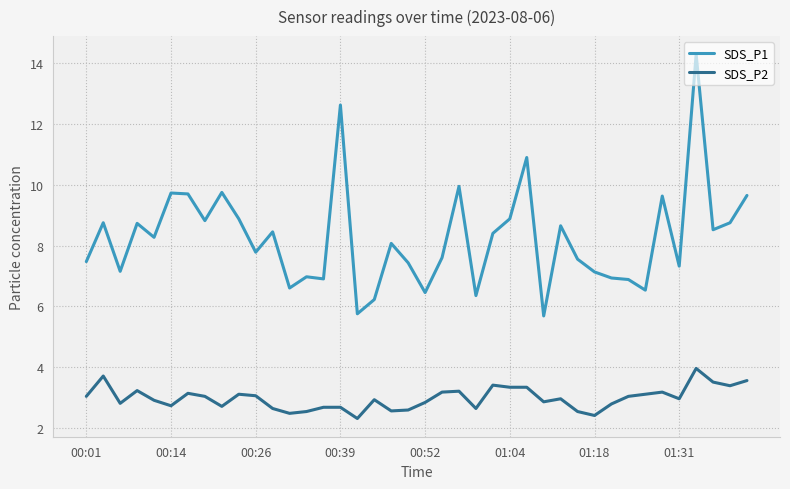

Which series has the largest total across all categories?

SDS_P1